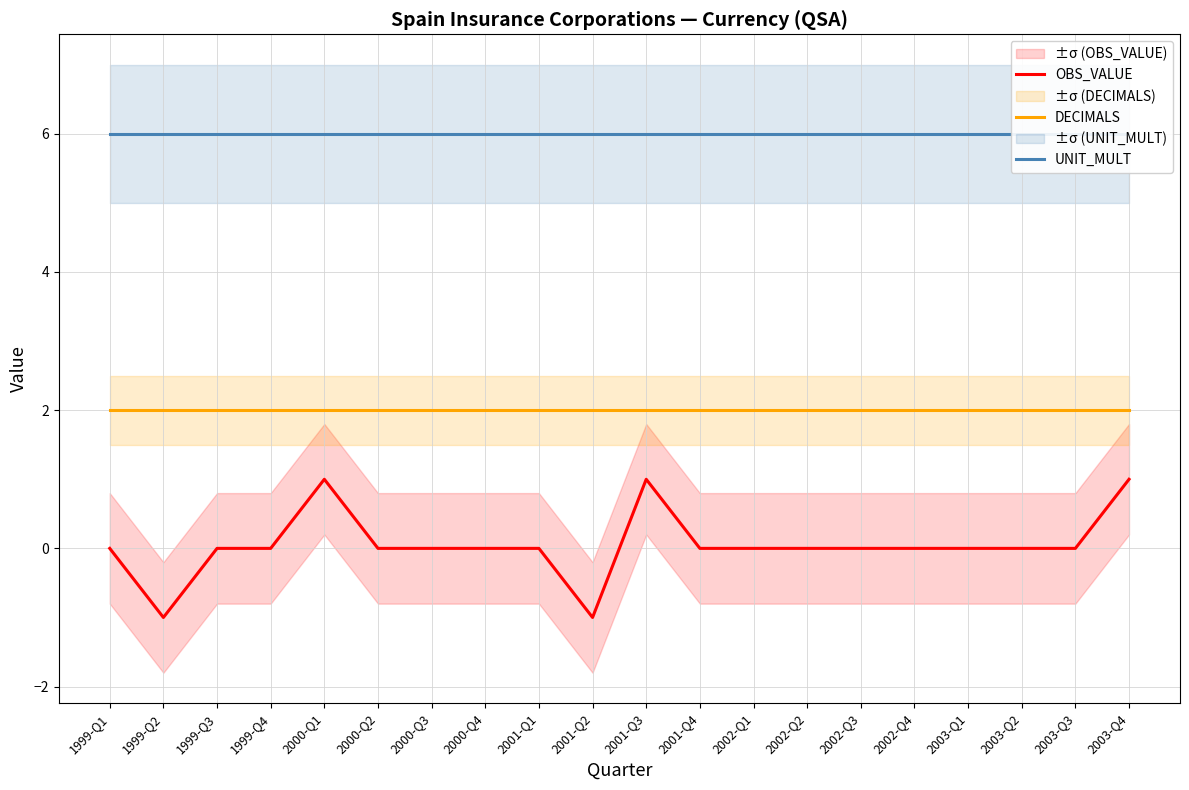

Which category has the highest value across all series?

1999-Q1